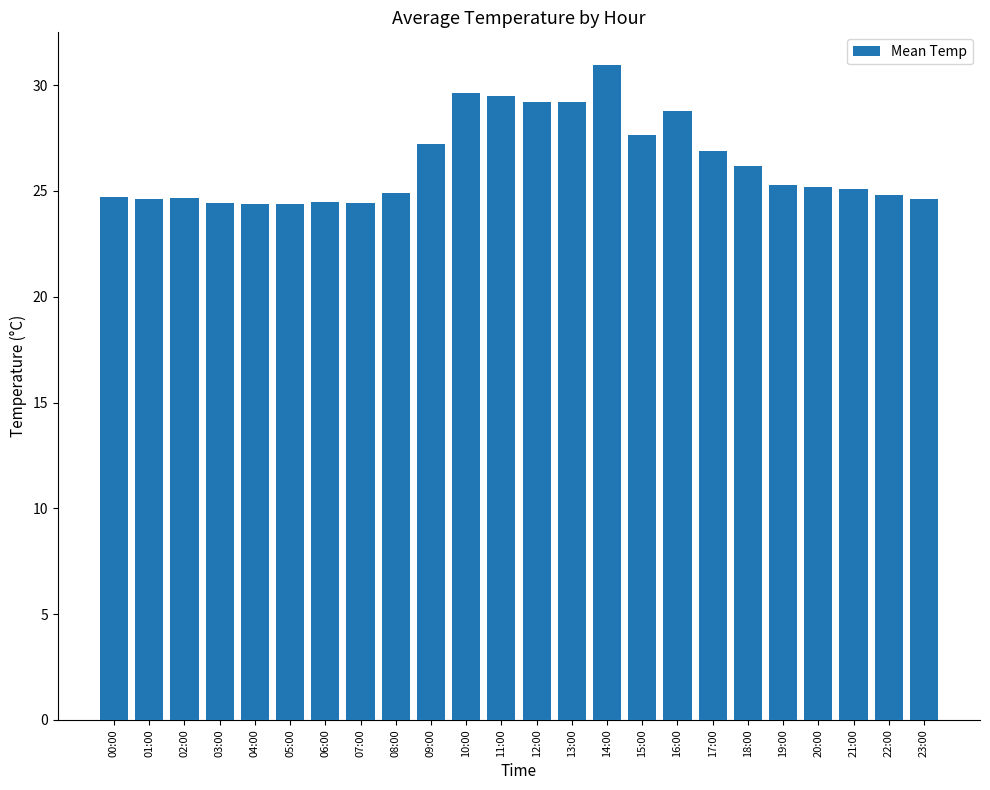

What is the sum of the values at 04:00 and 00:00?

49.1